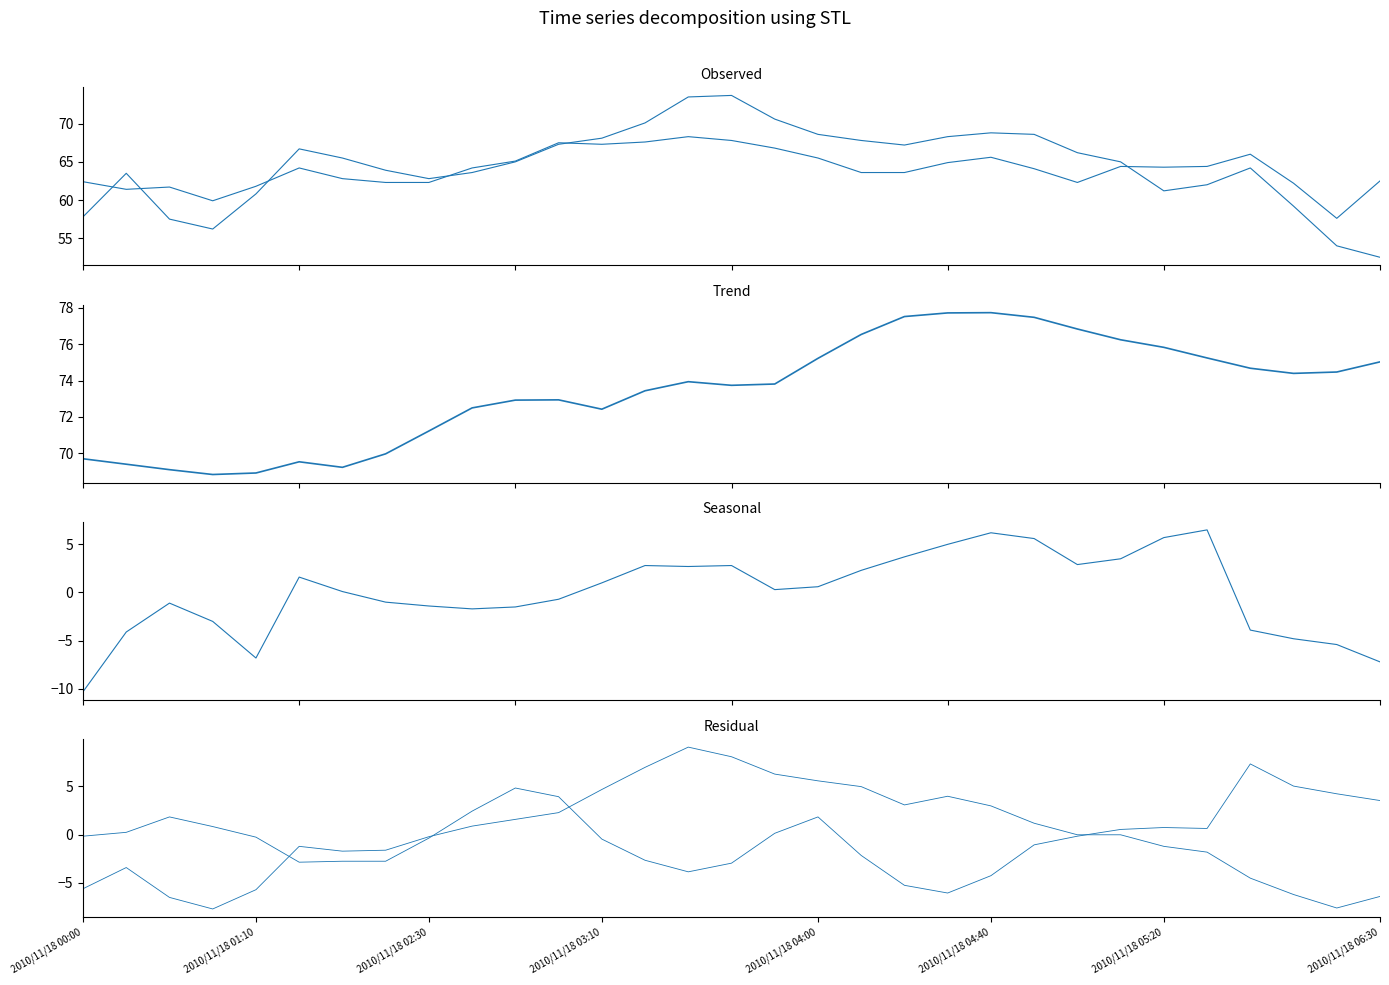

What is the difference between the maximum and minimum values in the   8.103 series?

16.8